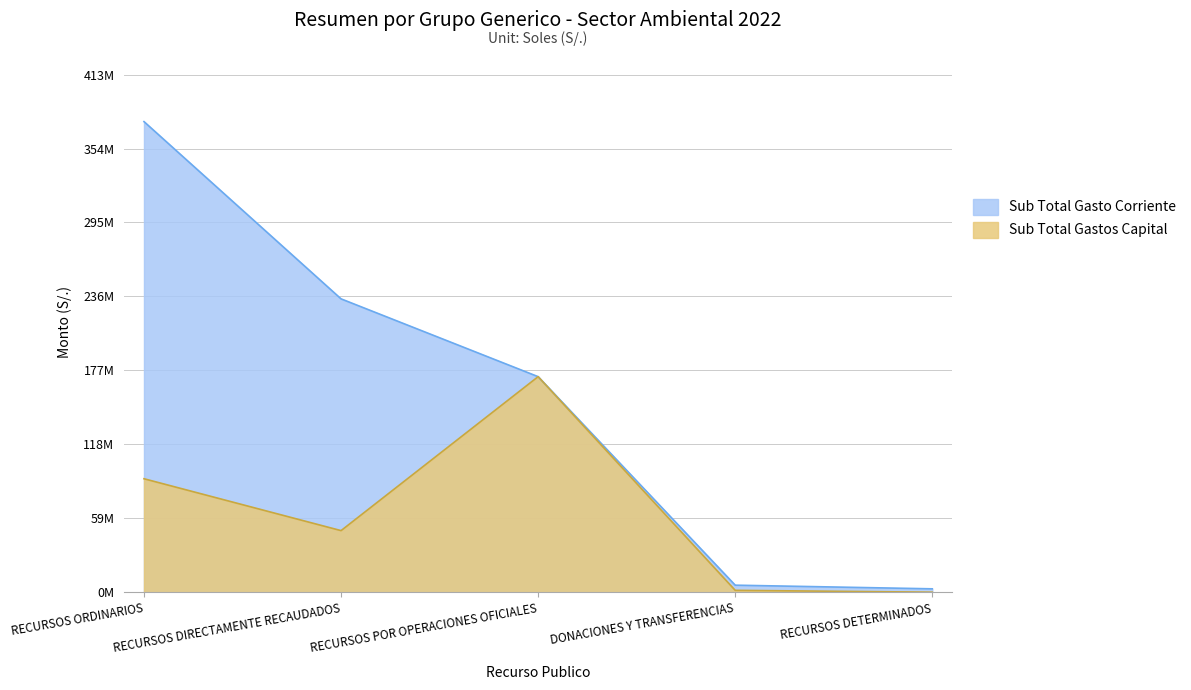

What are all the series names shown in the legend?

Sub Total Gasto Corriente, Sub Total Gastos Capital